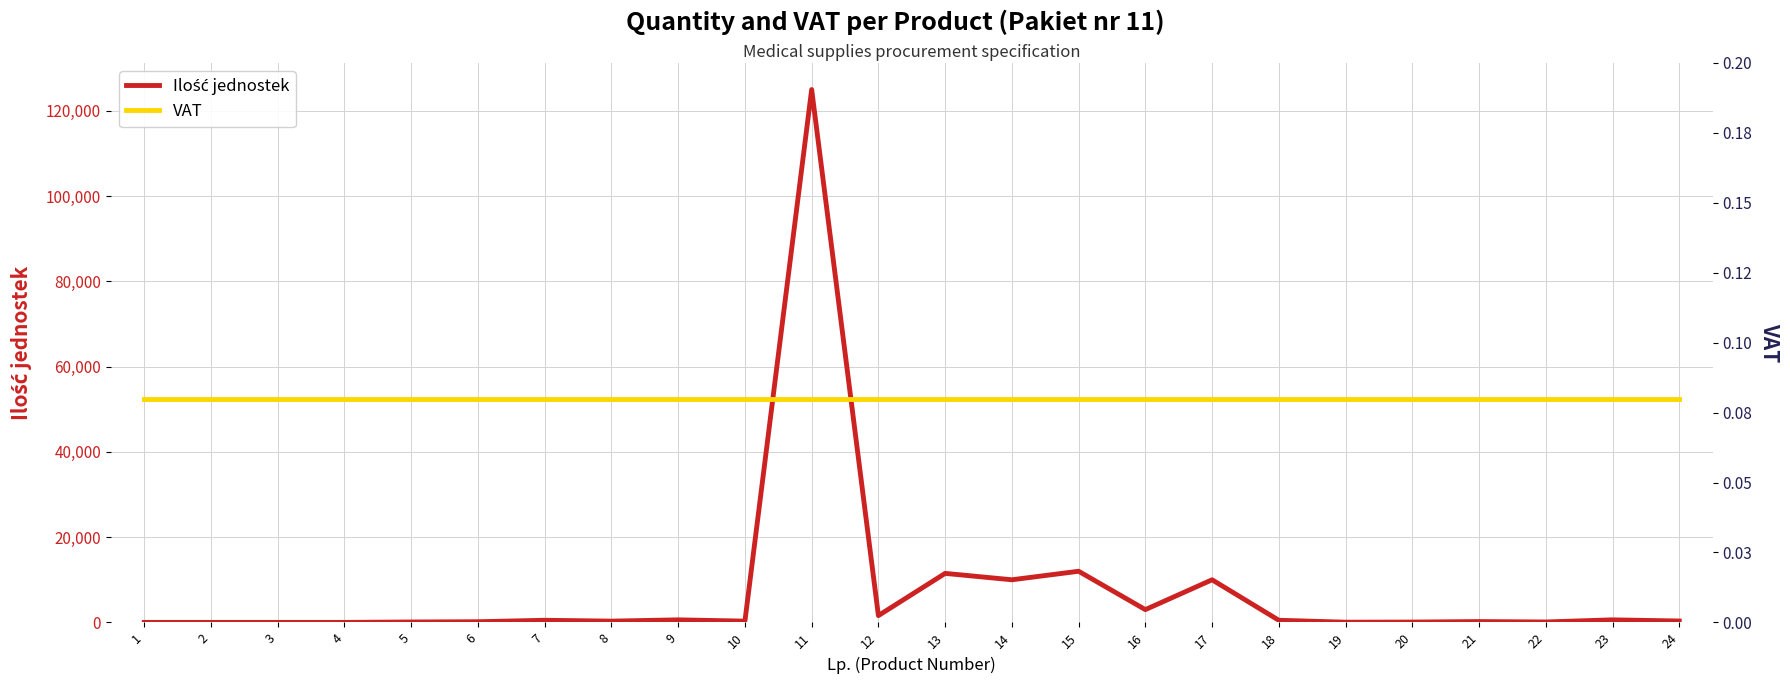

Does the chart display data point markers on the line(s)?

No